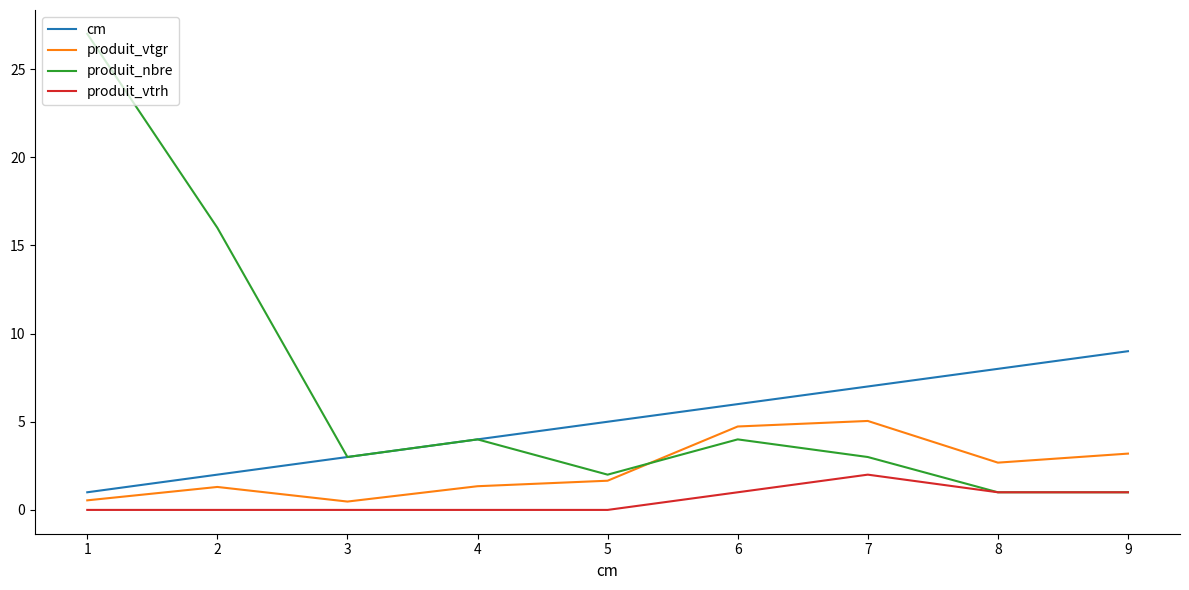

Which category has the highest value in the cm series?

9